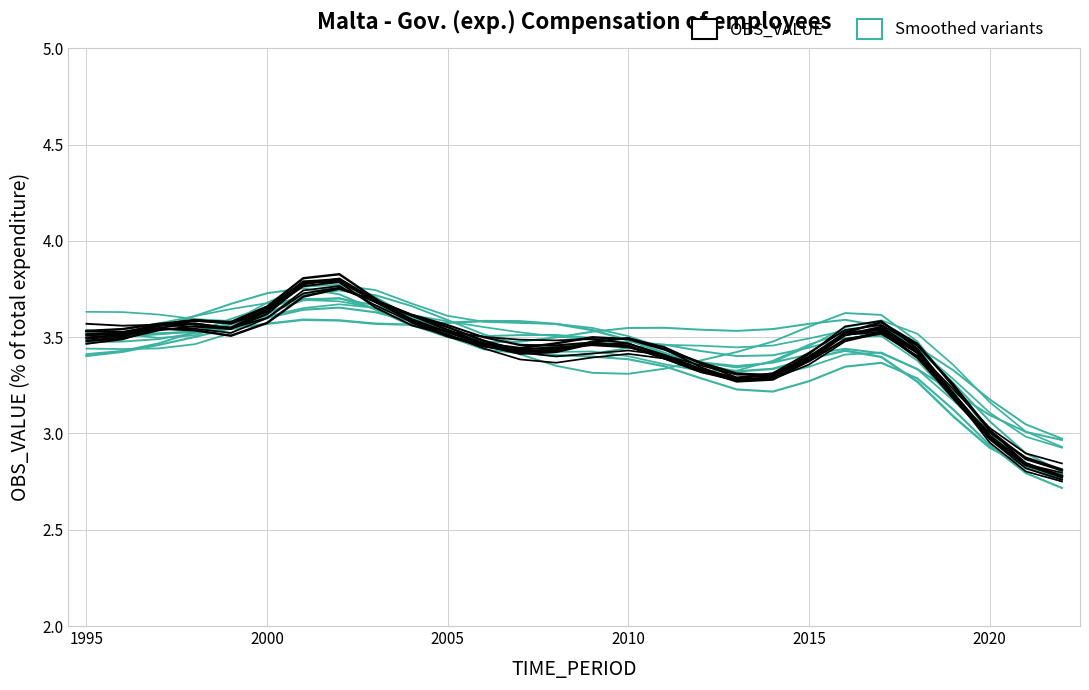

The Smoothed variants series shows 0.9 at 2010. True or false?

False